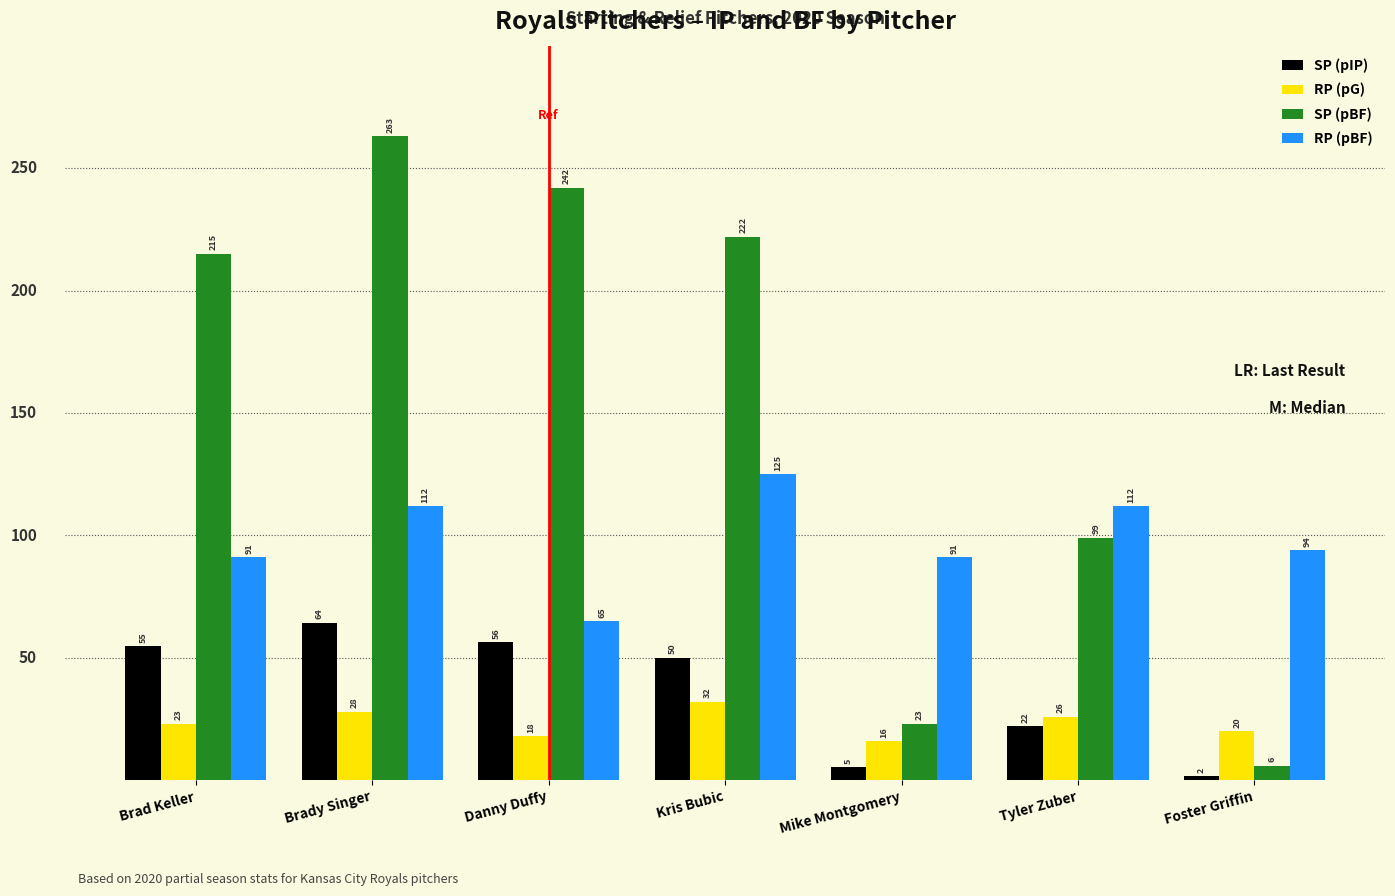

The value of SP (pIP) at Danny Duffy is 56.3. True or false?

True